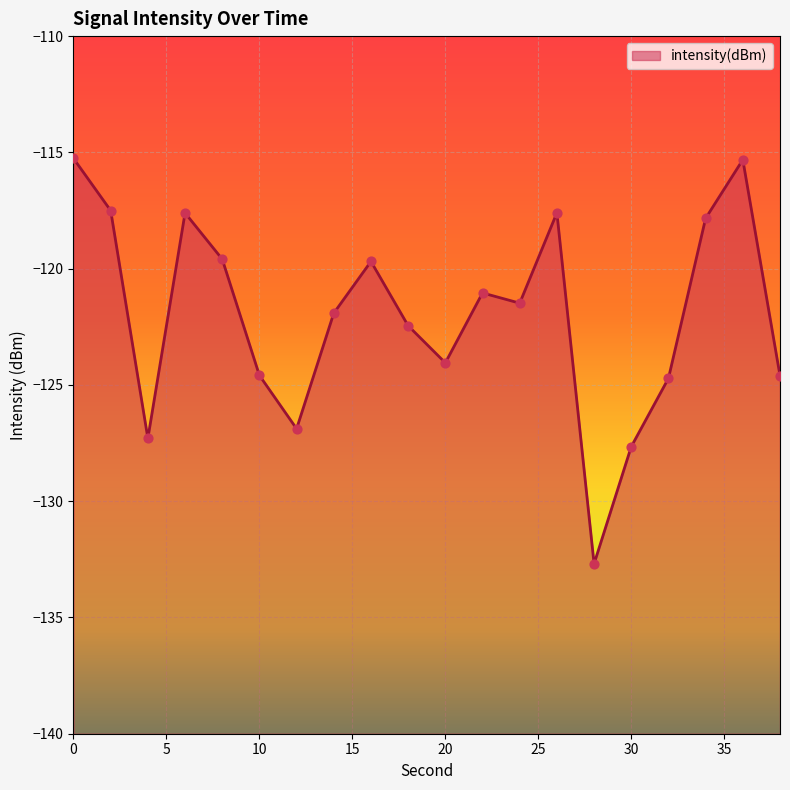

What is the change in value from 0 to 34?

-2.6